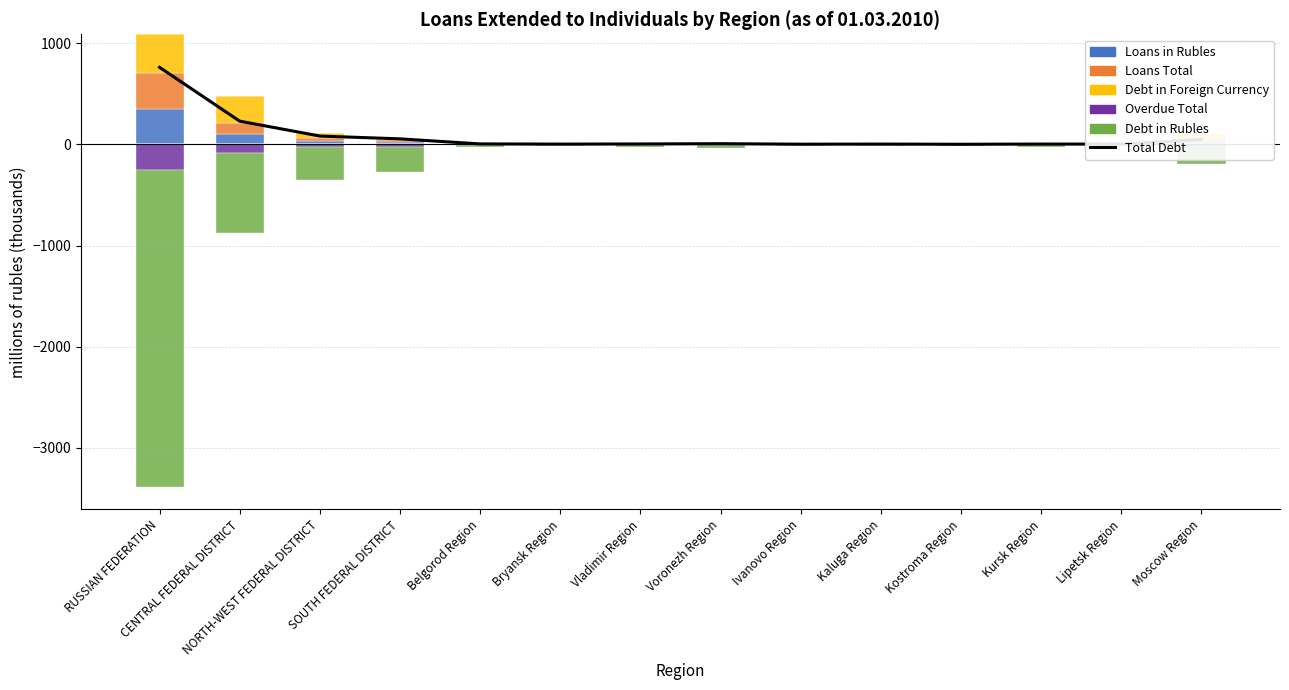

Is it true that Overdue Total equals 0.0 at Belgorod Region?

True